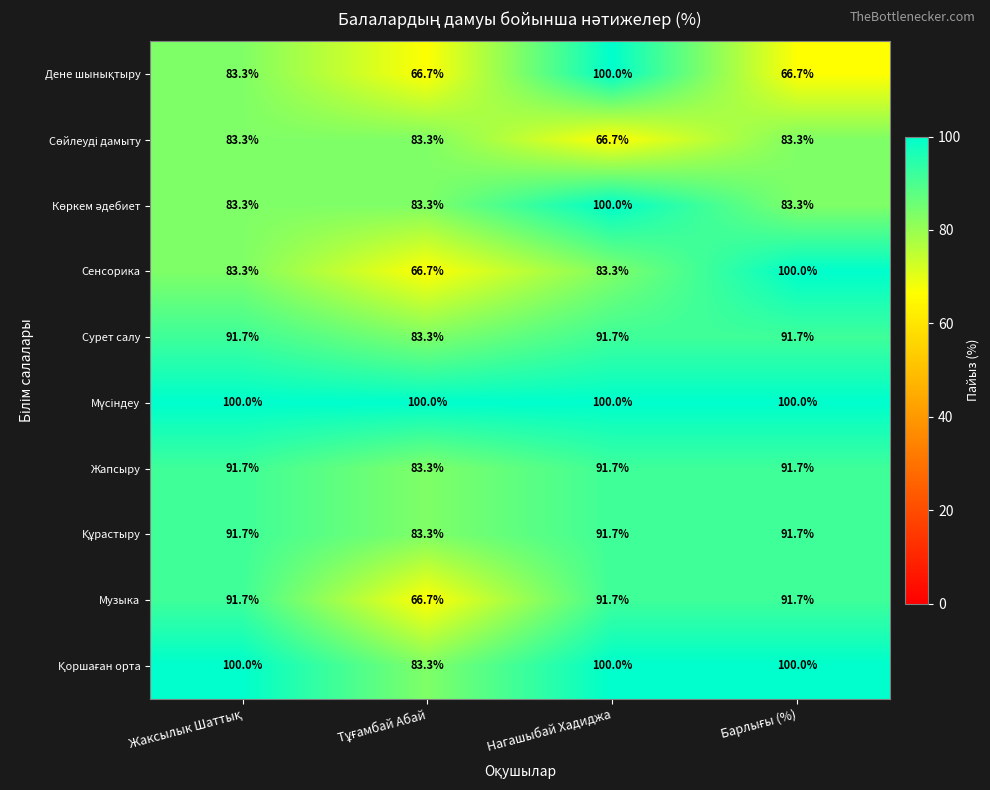

At how many categories does at least one series exceed 89?

4